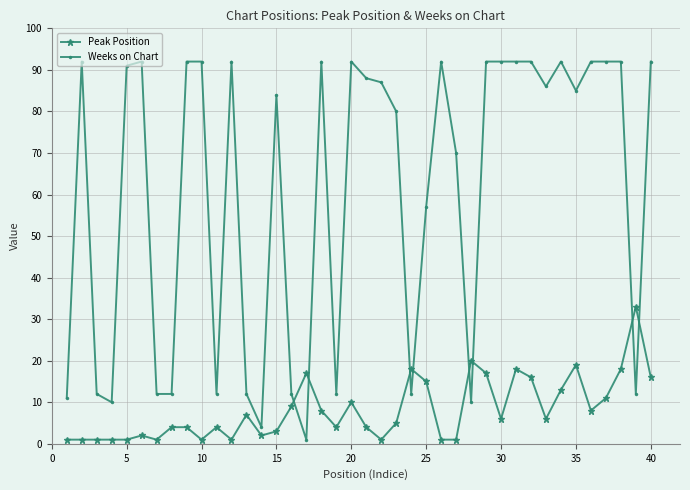

Reading right to left, transcribe all the data shown in this chart.

Peak Position: 16	33	18	11	8	19	13	6	16	18	6	17	20	1	1	15	18	5	1	4	10	4	8	17	9	3	2	7	1	4	1	4	4	1	2	1	1	1	1	1
Weeks on Chart: 92	12	92	92	92	85	92	86	92	92	92	92	10	70	92	57	12	80	87	88	92	12	92	1	12	84	4	12	92	12	92	92	12	12	92	91	10	12	92	11